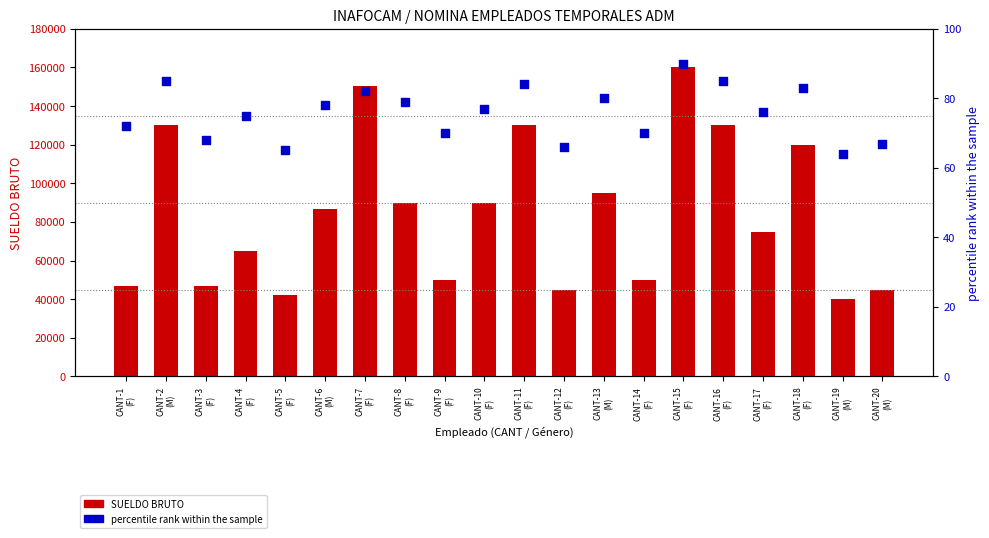

At how many categories does at least one series exceed 40208?

19